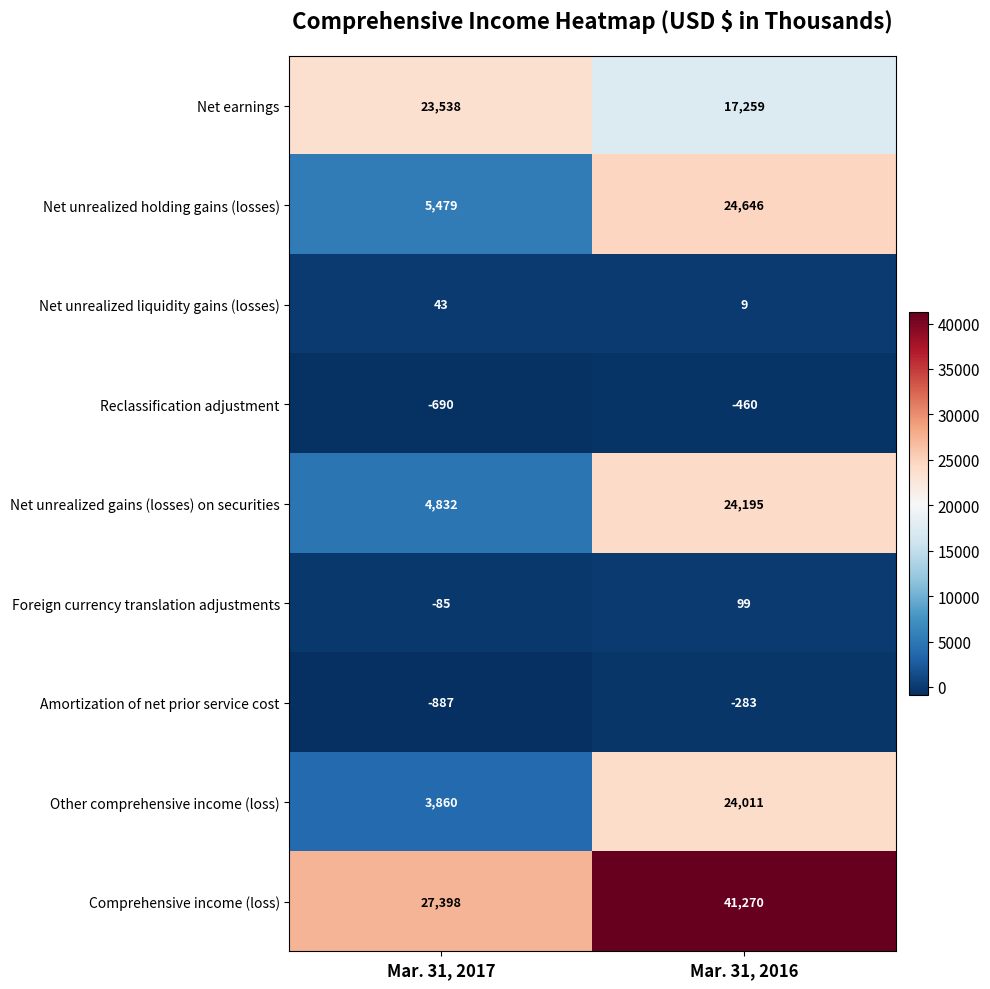

Reading left to right, extract all data points from this chart.

Net earnings: 23538	17259
Net unrealized holding gains (losses): 5479	24646
Net unrealized liquidity gains (losses): 43	9
Reclassification adjustment: -690	-460
Net unrealized gains (losses) on securities: 4832	24195
Foreign currency translation adjustments: -85	99
Amortization of net prior service cost: -887	-283
Other comprehensive income (loss): 3860	24011
Comprehensive income (loss): 27398	41270